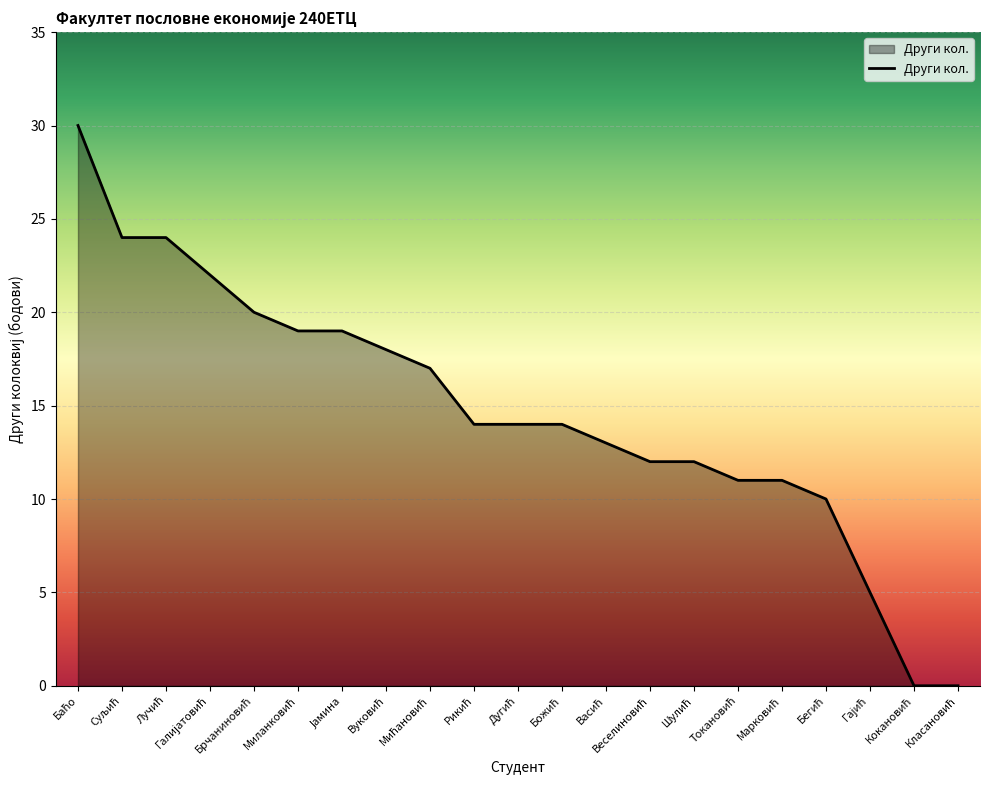

Reading left to right, transcribe all the data shown in this chart.

30	24	24	22	20	19	19	18	17	14	14	14	13	12	12	11	11	10	5	0	0